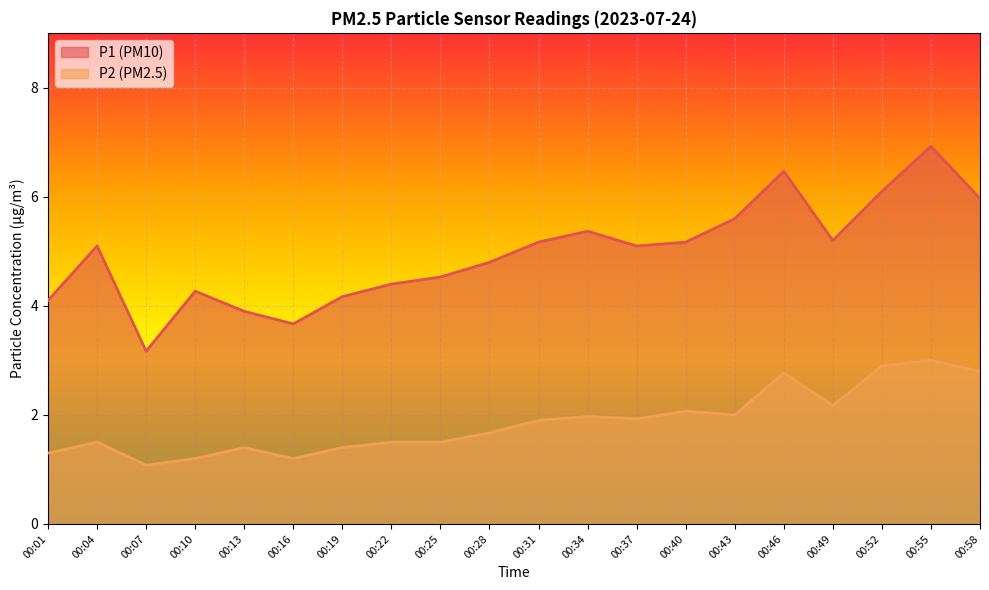

True or false: P2 and P1 cross at least once.

False